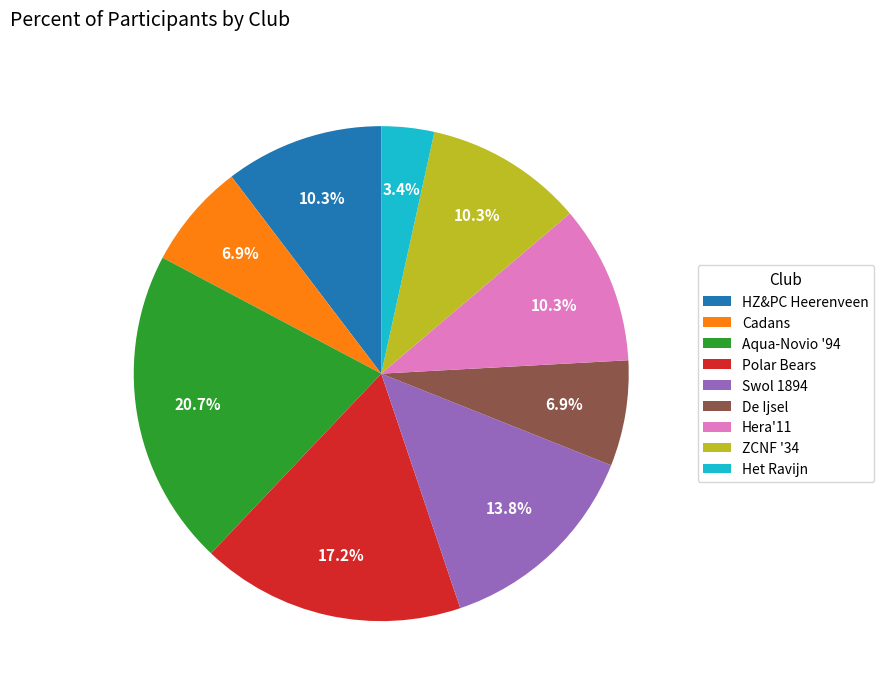

The Polar Bears slice represents 17% of the pie. True or false?

True